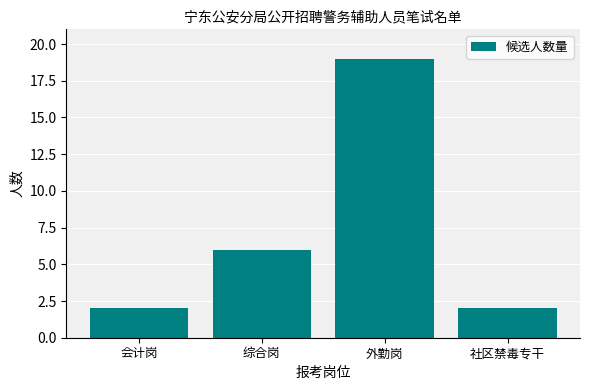

What is the smallest value displayed?

2